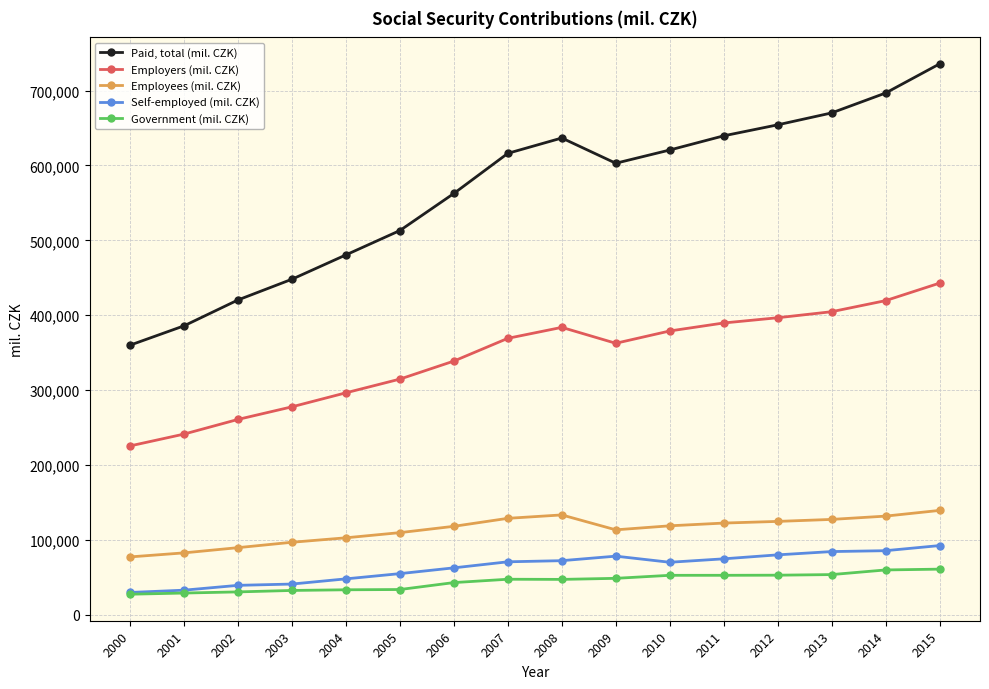

Count the number of data series in this chart.

5